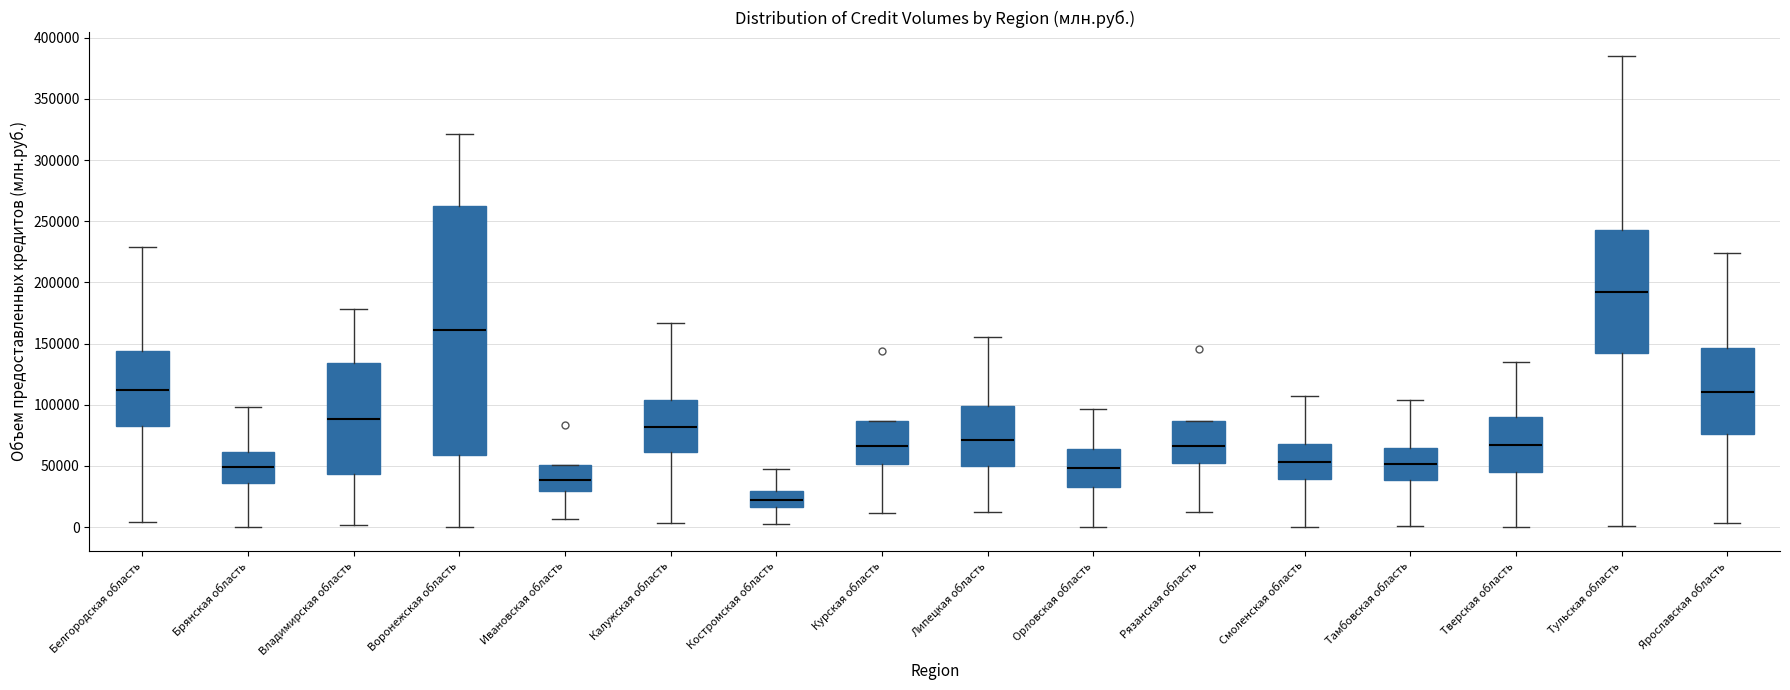

Reading left to right, transcribe this box plot: for each box, give where its median line is, the range the box spans, and where its two whiskers end, as read against the y-axis. The values are not printed on the chart, so give them approximately, as read against the axis.

Белгородская область: median 110000, box 85000 to 145000, whiskers 5000 to 230000
Брянская область: median 50000, box 35000 to 60000, whiskers 0 to 100000
Владимирская область: median 90000, box 45000 to 135000, whiskers 0 to 180000
Воронежская область: median 160000, box 60000 to 260000, whiskers 0 to 320000
Ивановская область: median 40000, box 30000 to 50000, whiskers 5000 to 50000
Калужская область: median 80000, box 60000 to 105000, whiskers 5000 to 165000
Костромская область: median 20000, box 15000 to 30000, whiskers 5000 to 45000
Курская область: median 65000, box 50000 to 85000, whiskers 10000 to 85000
Липецкая область: median 70000, box 50000 to 100000, whiskers 10000 to 155000
Орловская область: median 50000, box 35000 to 65000, whiskers 0 to 95000
Рязанская область: median 65000, box 55000 to 85000, whiskers 10000 to 85000
Смоленская область: median 55000, box 40000 to 70000, whiskers 0 to 105000
Тамбовская область: median 50000, box 40000 to 65000, whiskers 0 to 105000
Тверская область: median 65000, box 45000 to 90000, whiskers 0 to 135000
Тульская область: median 190000, box 140000 to 245000, whiskers 0 to 385000
Ярославская область: median 110000, box 75000 to 145000, whiskers 5000 to 225000